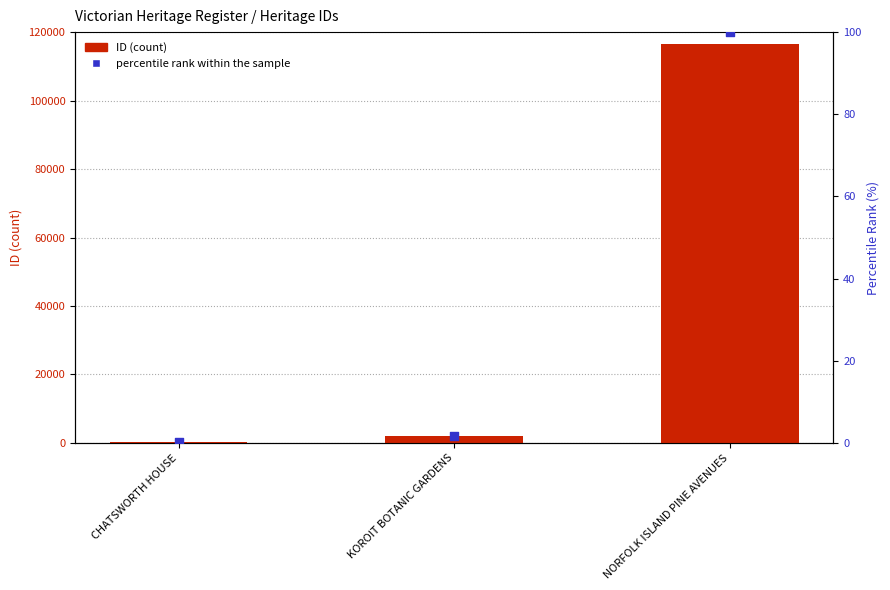

Which series reaches the minimum Y coordinate?

percentile rank within the sample